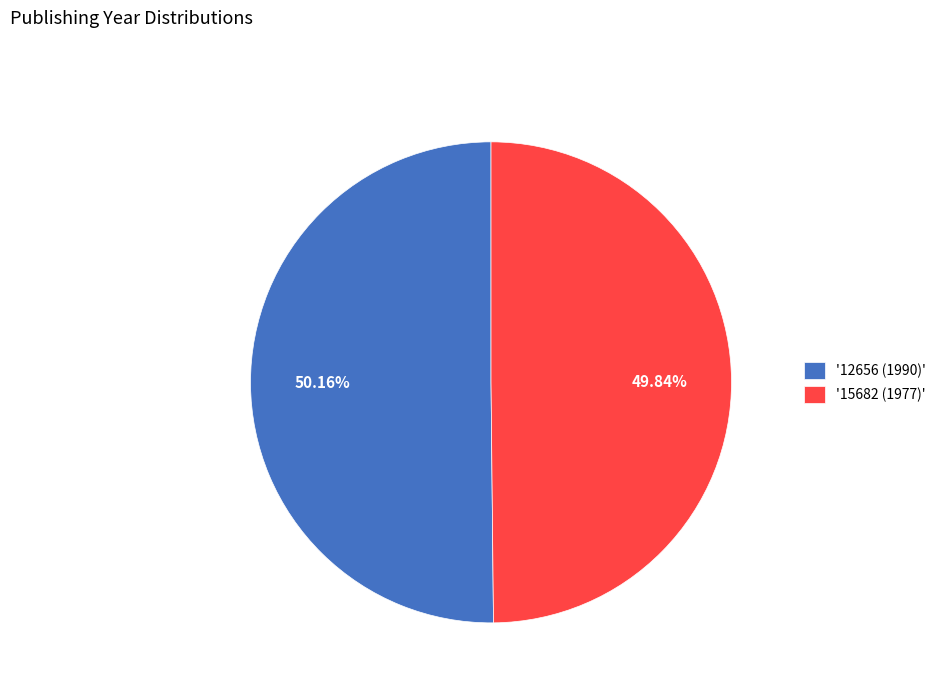

How many segments does this pie chart have?

2